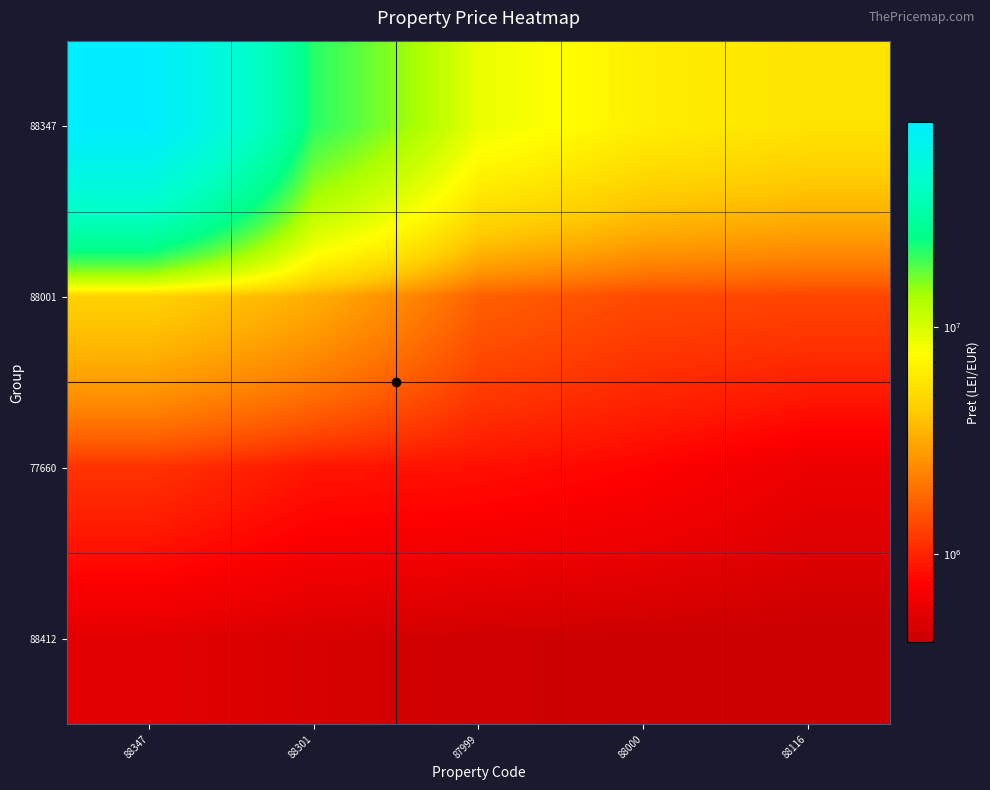

At which category is the sum across all series the highest?

88347